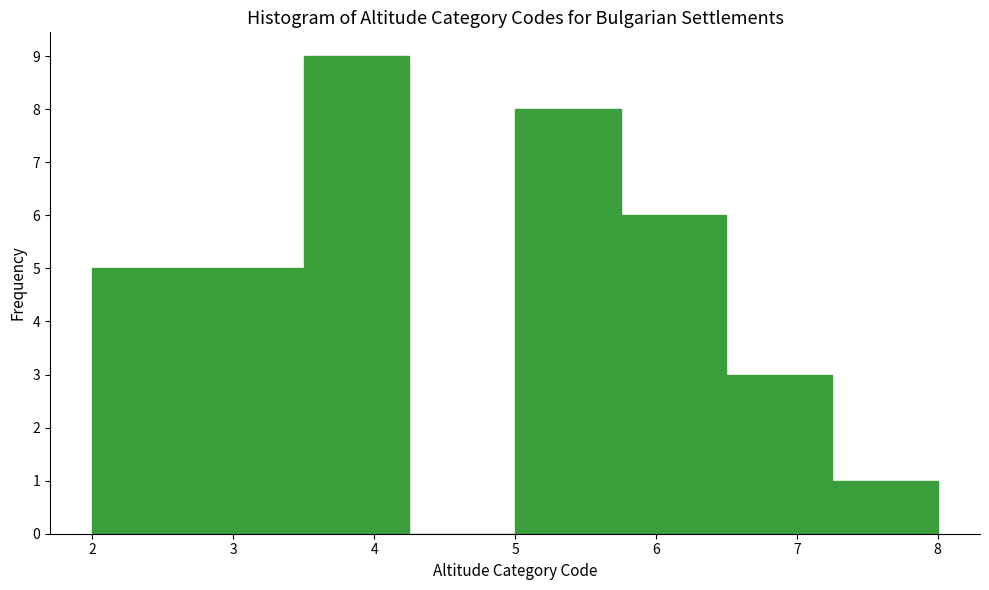

What is the height of the bar covering 5.00 to 5.75 on the x-axis? Neither the bar edges nor the heights are printed on the chart, so give them approximately, as read against the axes.

8